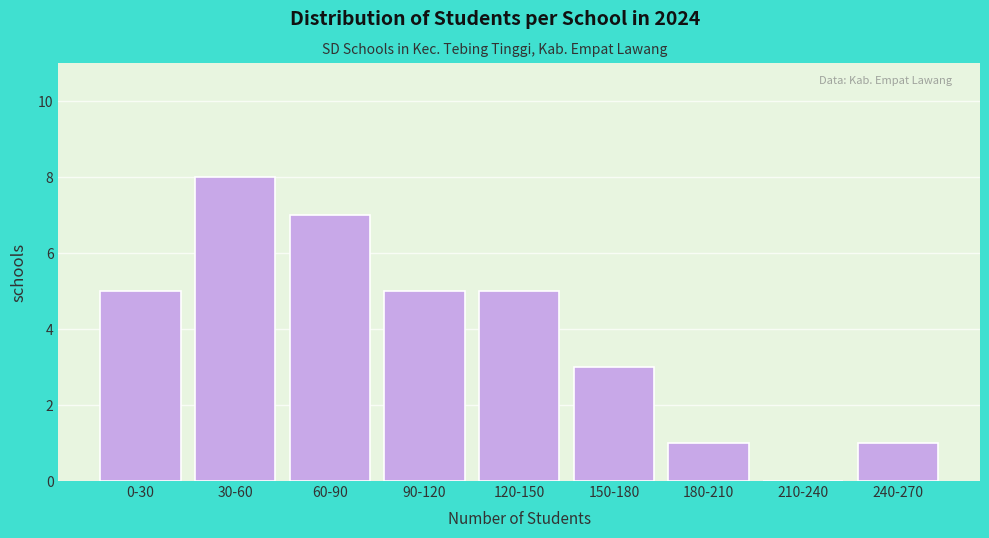

Reading left to right, transcribe all the data shown in this chart.

0-30=5	30-60=8	60-90=7	90-120=5	120-150=5	150-180=3	180-210=1	210-240=0	240-270=1